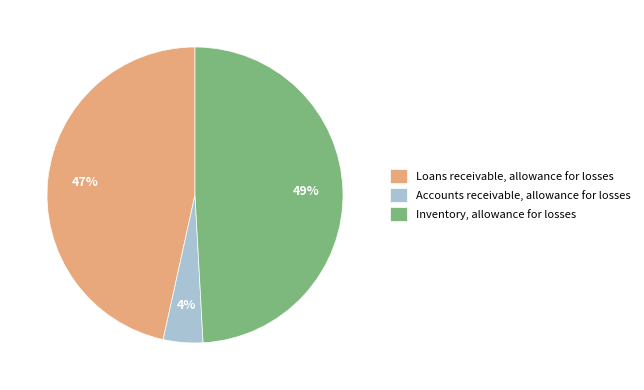

To the nearest percent, what is the combined percentage of Accounts receivable, allowance for losses and Loans receivable, allowance for losses?

51%